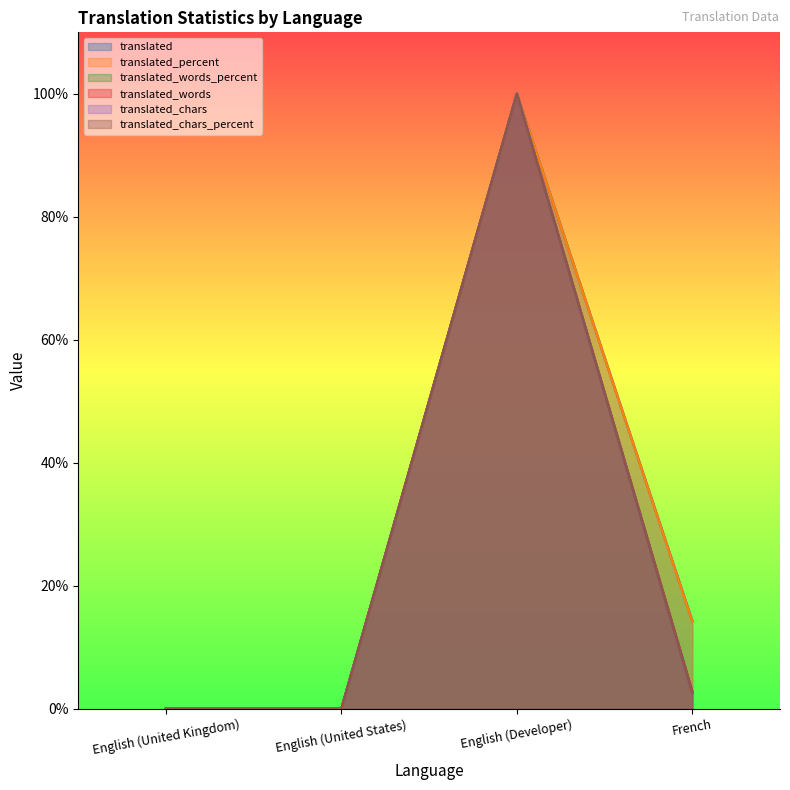

How many values in translated_percent are above zero?

2